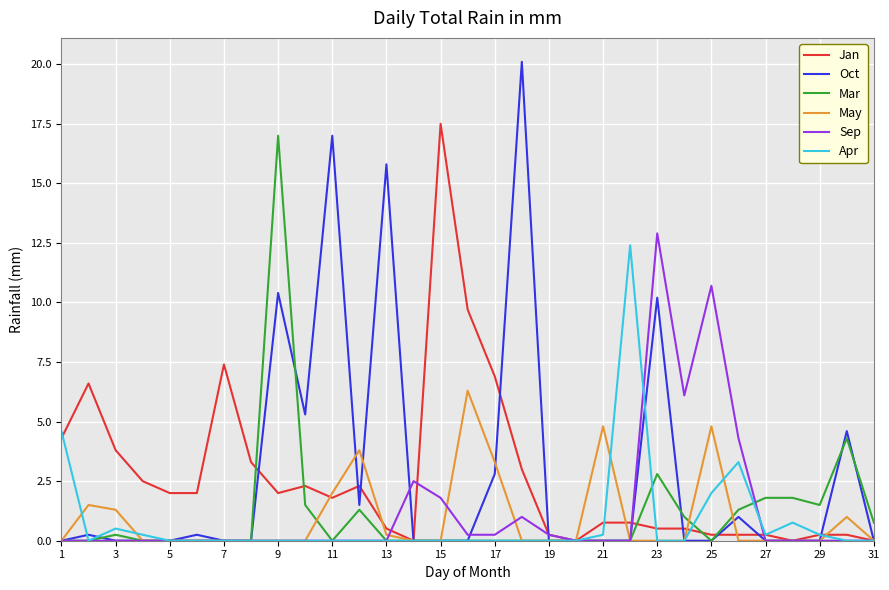

Count the number of categories in the chart.

31